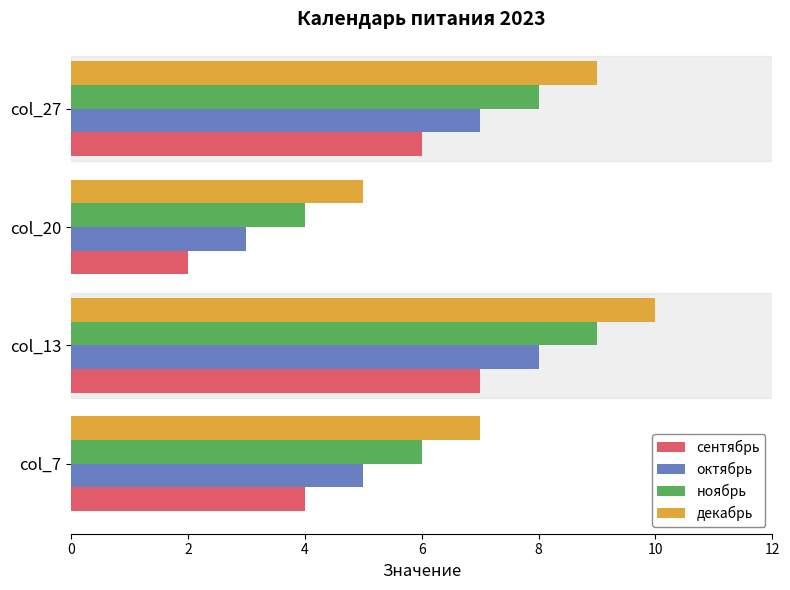

List the series in order of their overall mean, highest first.

декабрь, ноябрь, октябрь, сентябрь